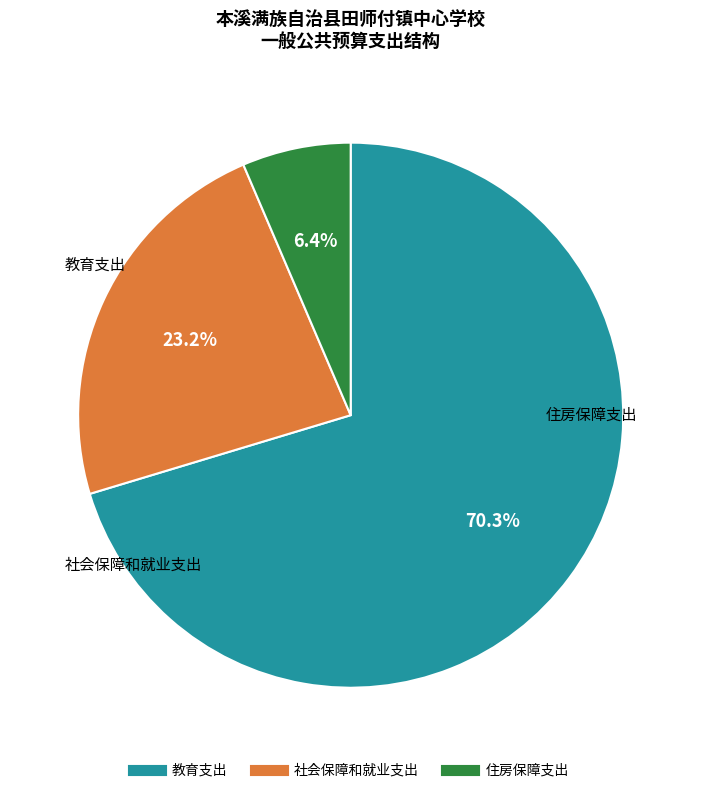

To the nearest percent, what is the difference between the largest and smallest slice percentages?

64%